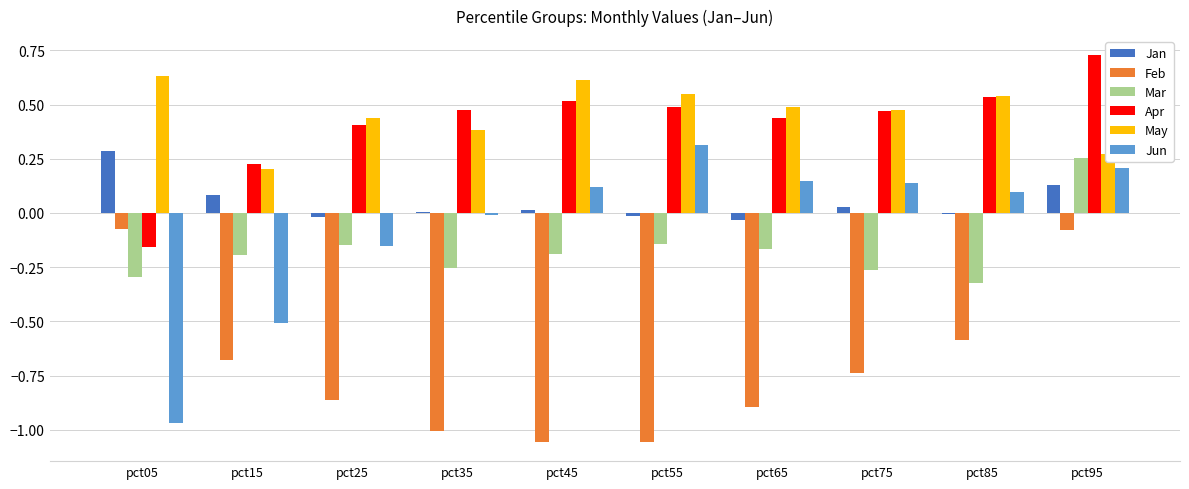

What are all the series names shown in the legend?

Jan, Feb, Mar, Apr, May, Jun